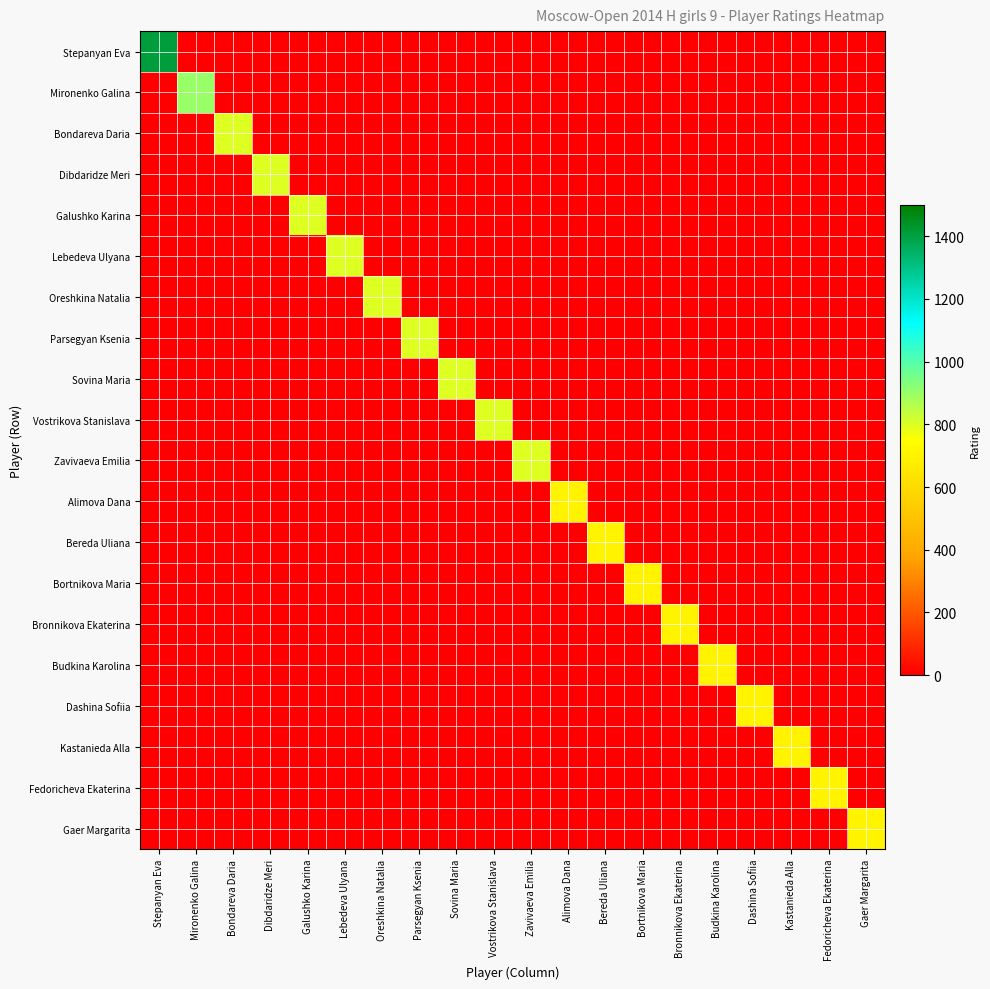

What is the spread (max minus min) of values at Bortnikova Maria?

700